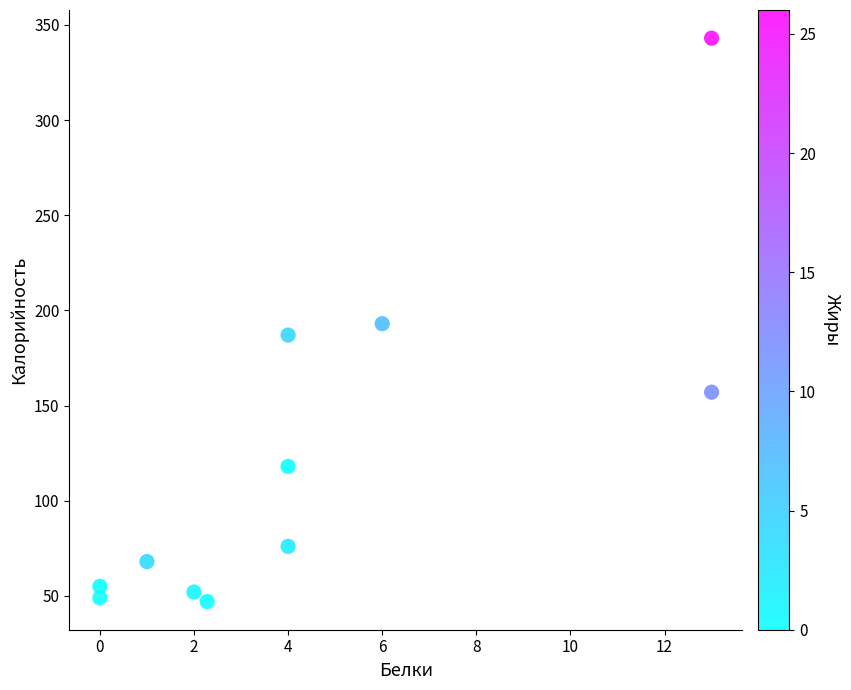

What is the average Y value?

122